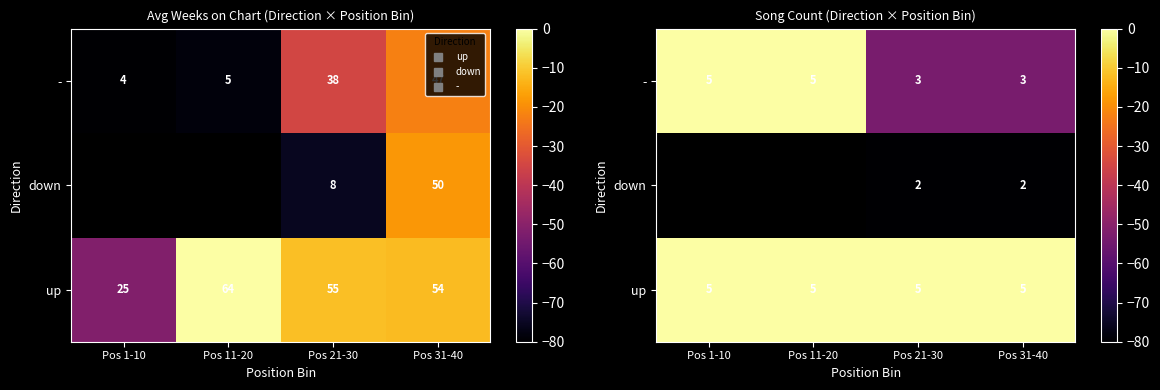

What is the total value across all series at Pos 21-30?

-133.3